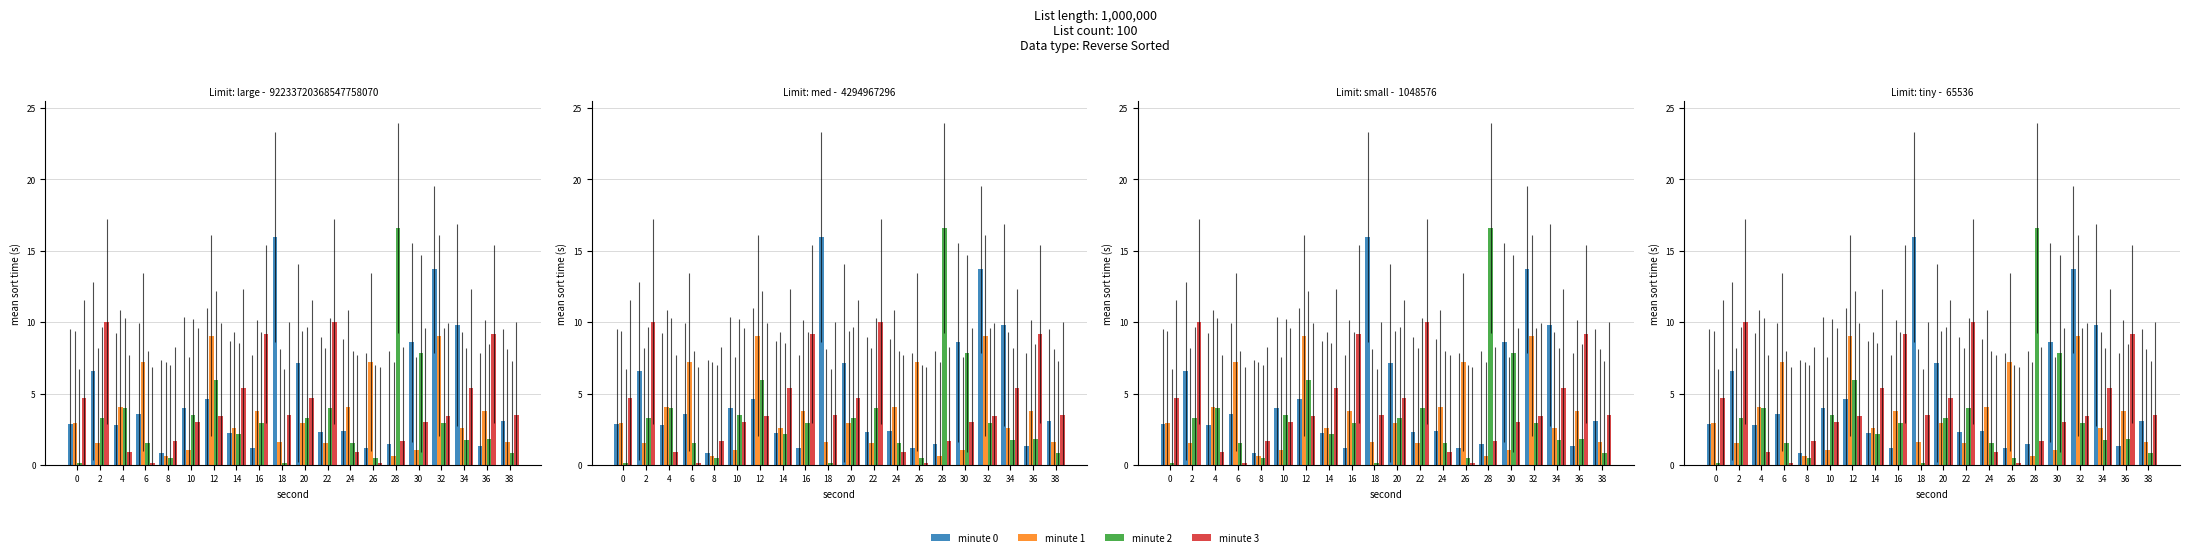

What is the difference between the highest and lowest values at 10?

2.9